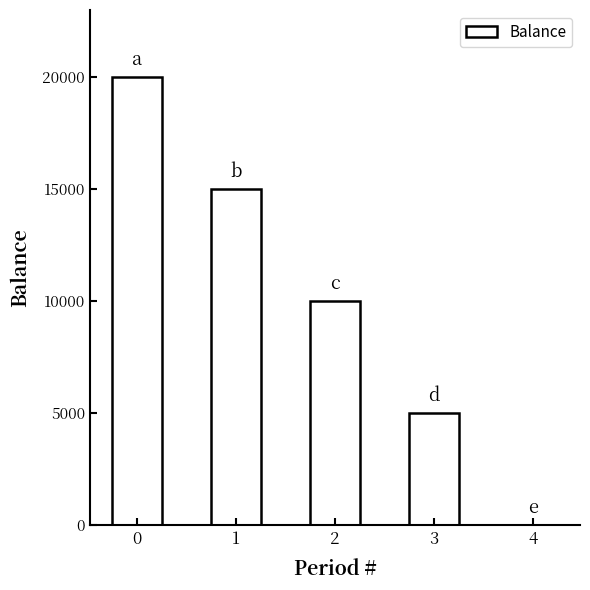

The value at 0 is 20000. True or false?

True